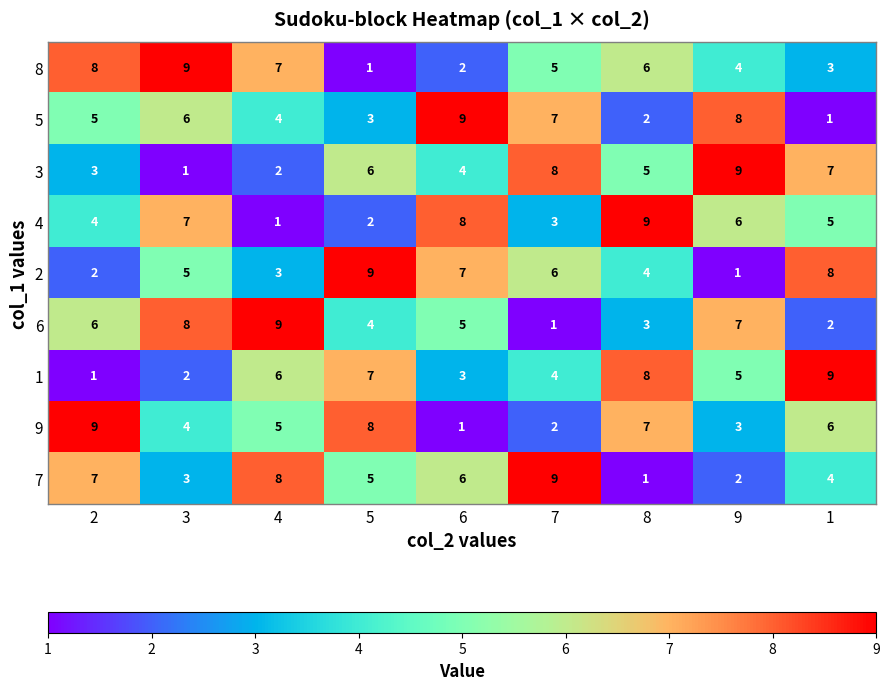

At which label does 6 reach its minimum?

7